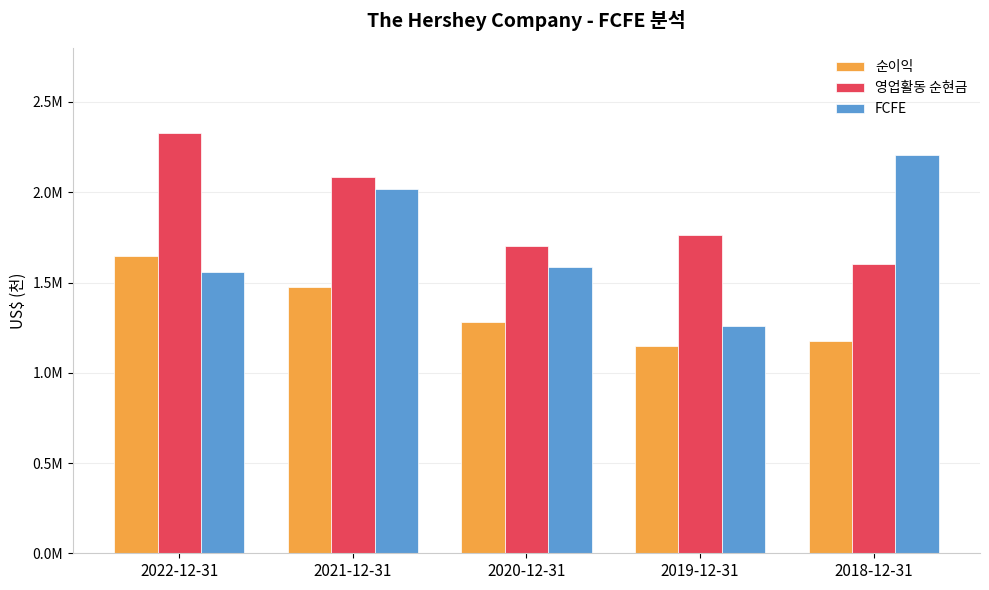

Does the chart contain stacked bars?

No